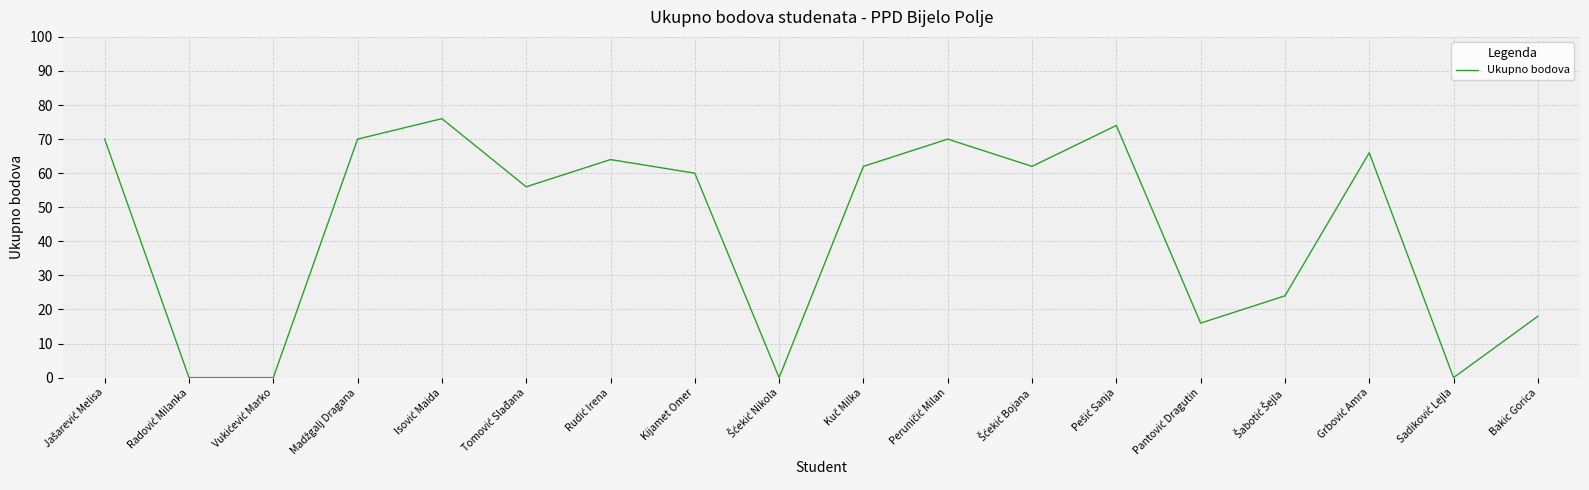

True or false: the data shows 18 at Bakic Gorica.

True